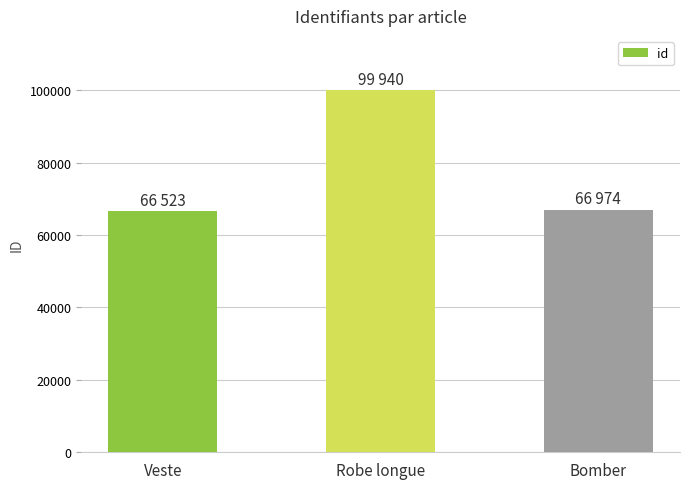

Does the chart contain any negative values?

No